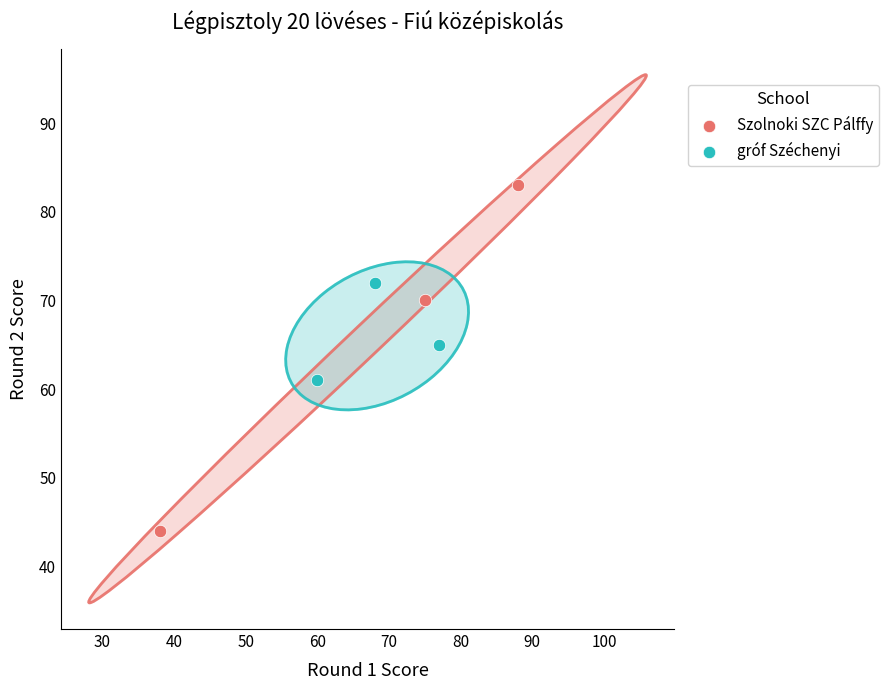

Which series has the largest Y range (max minus min)?

Szolnoki SZC Pálffy